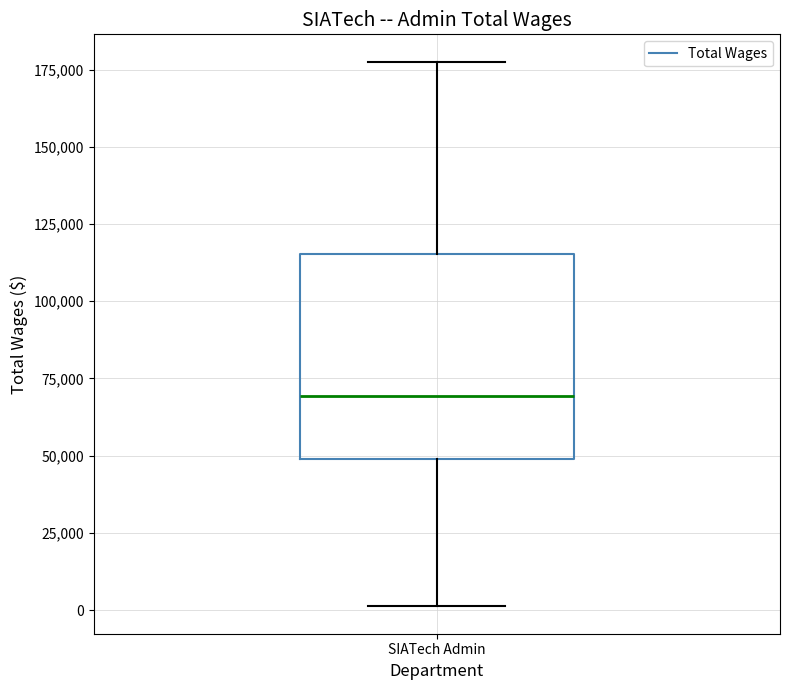

Where does the upper whisker of the box for SIATech Admin end on the y-axis? The values are not printed on the chart, so give them approximately, as read against the axis.

180000